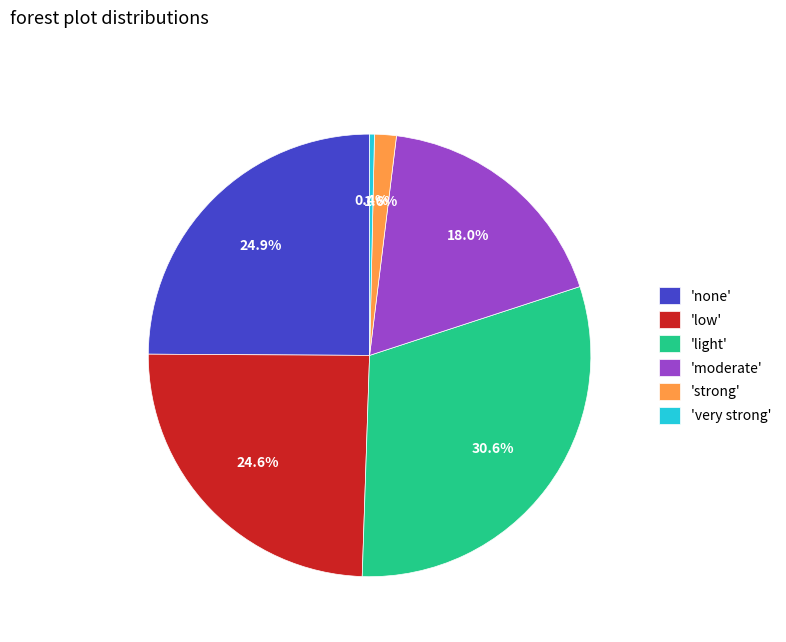

Approximately how many times larger is the value at 'light' compared to 'moderate'?

1.7